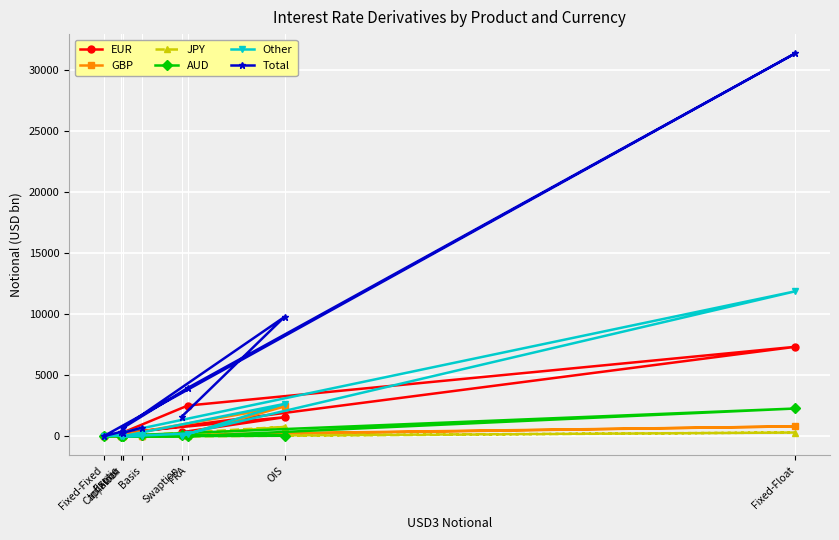

Which series has the largest range (max minus min)?

Total